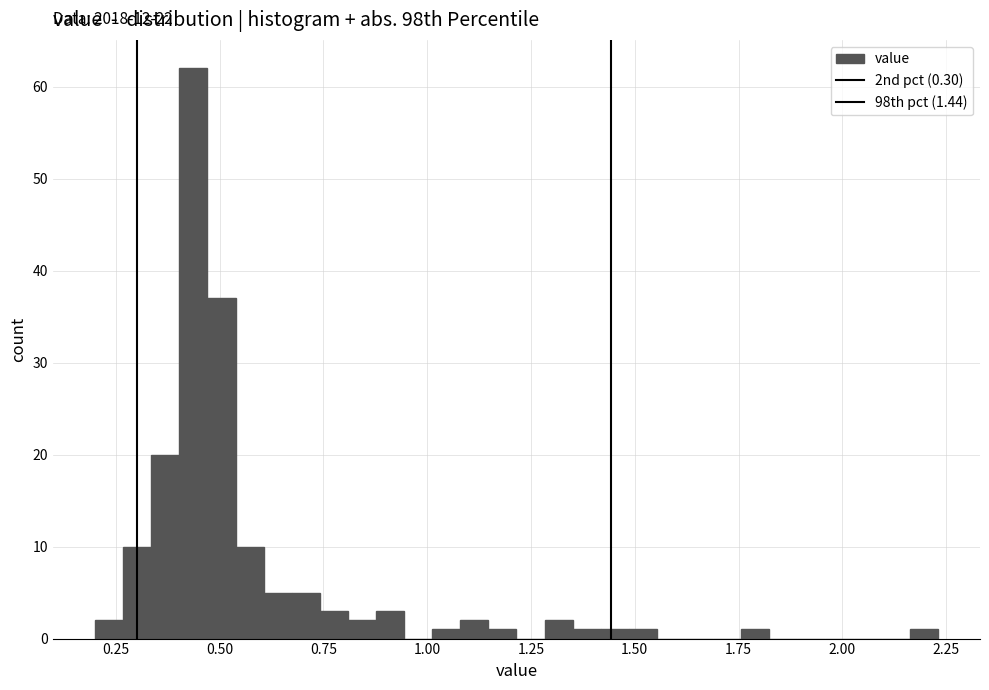

Around what value on the x-axis is the tallest bar? Give the approximate position of its centre, as read against the axis.

0.45